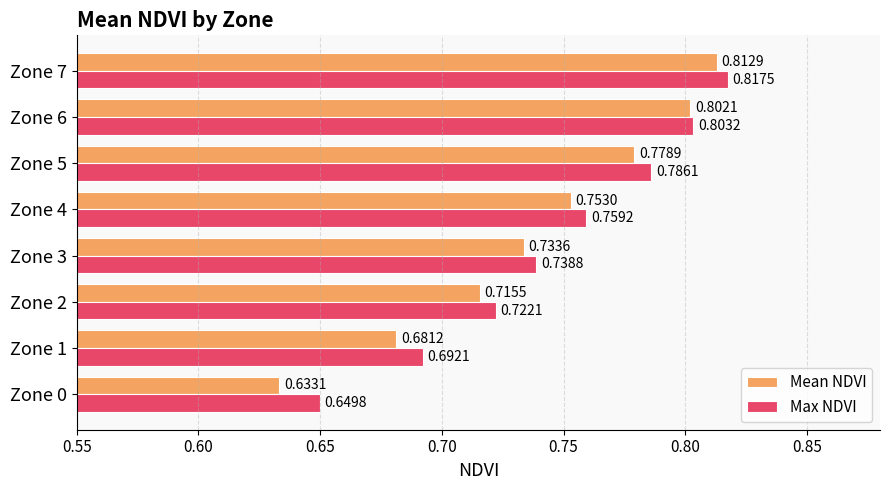

At which category is the sum across all series the highest?

Zone 7